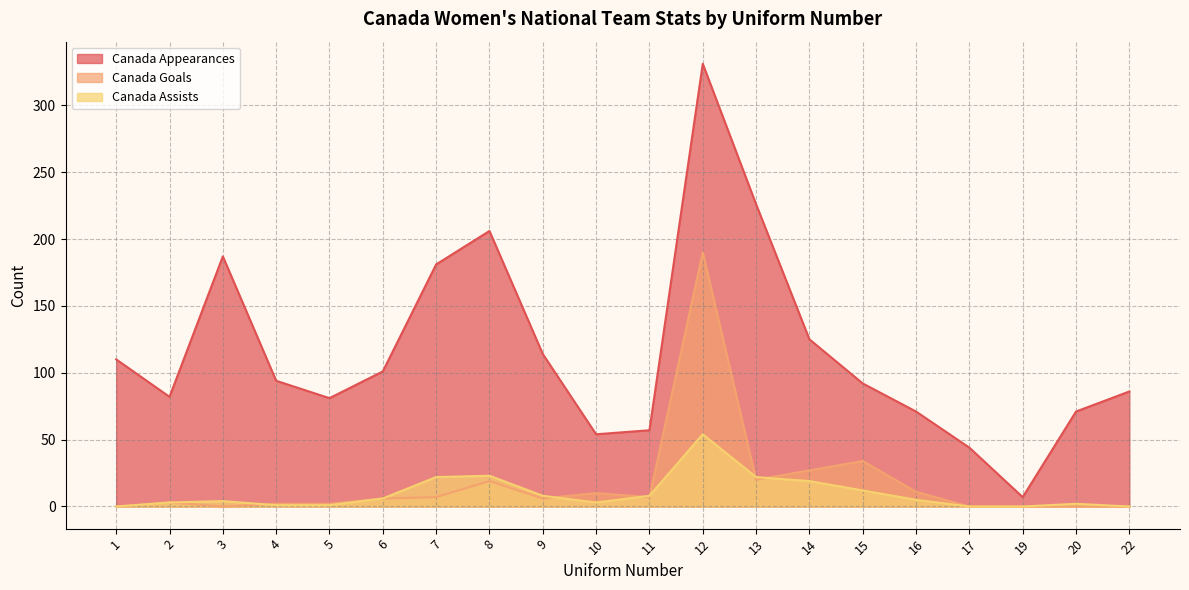

Which series has the largest range (max minus min)?

Canada Appearances